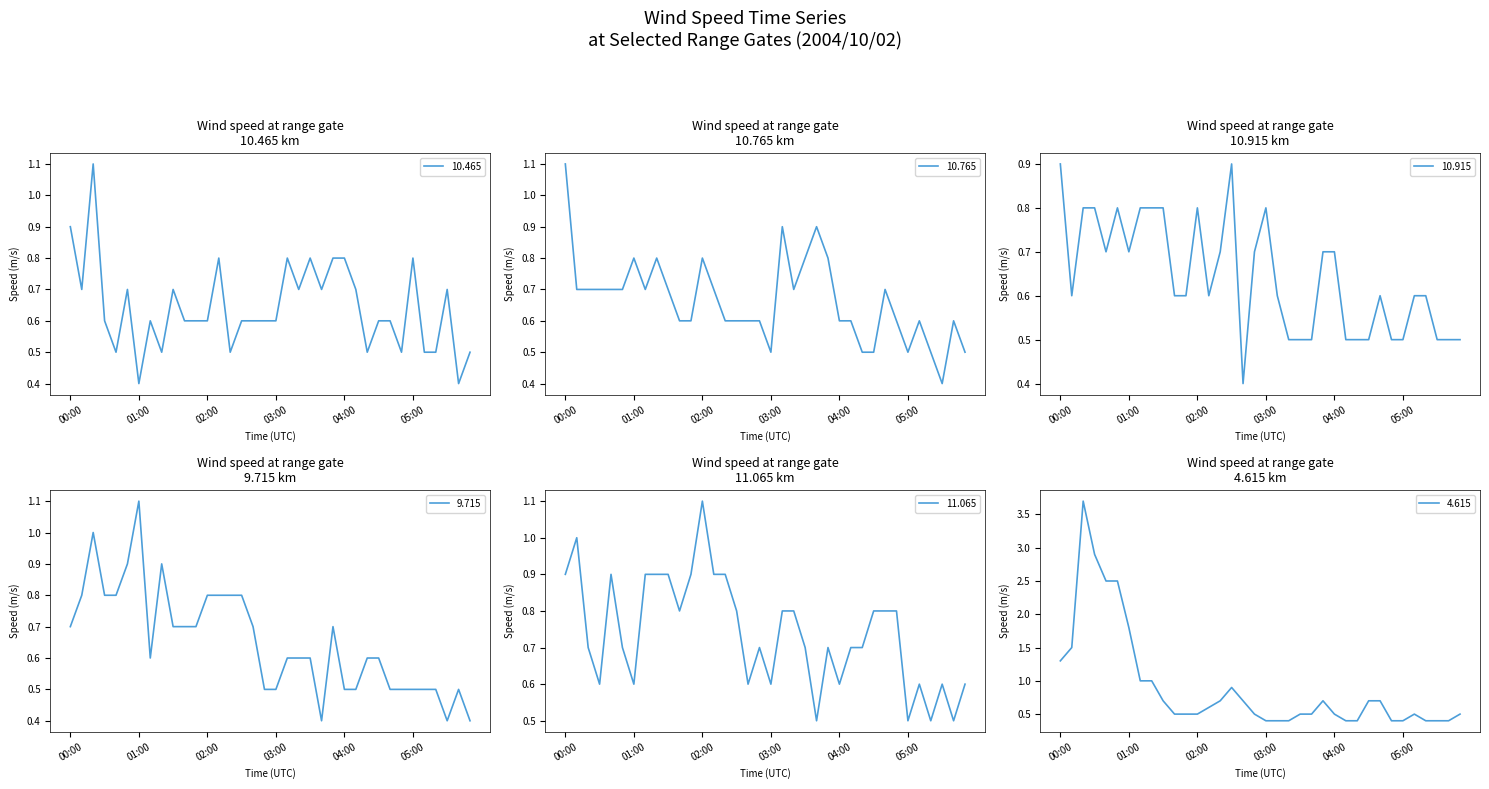

What is the approximate value of 11.065 at 05:50?

0.6